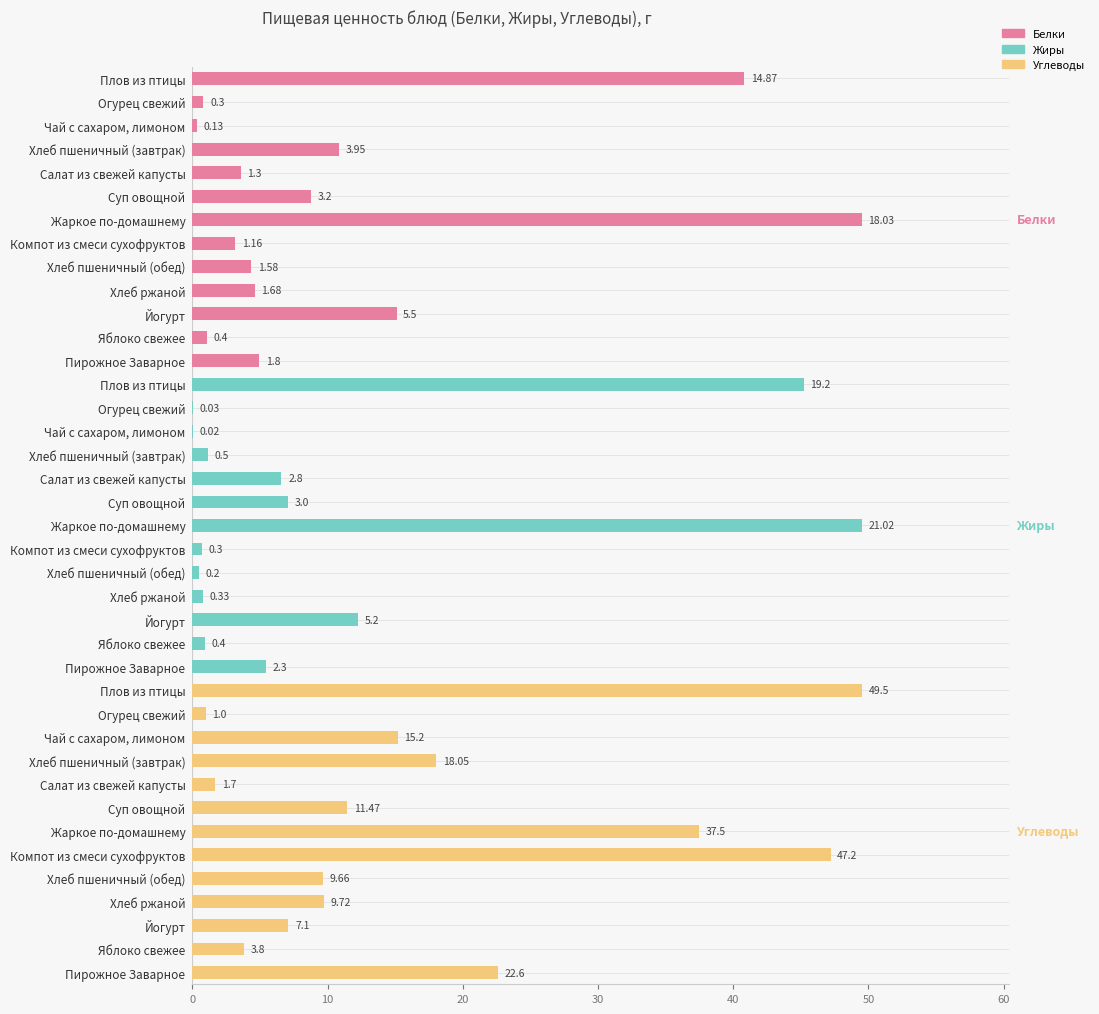

What is the value of the Жиры bar at the 13th from the left?

2.3